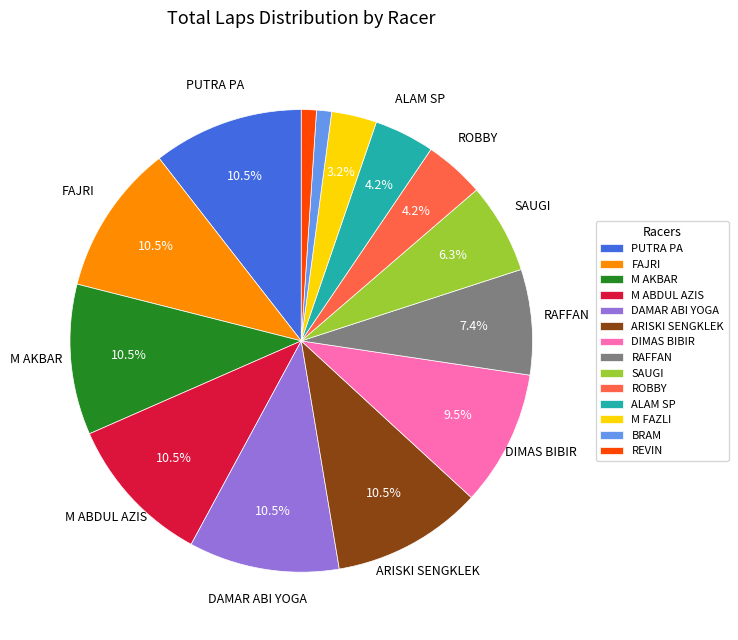

How many segments does this pie chart have?

14